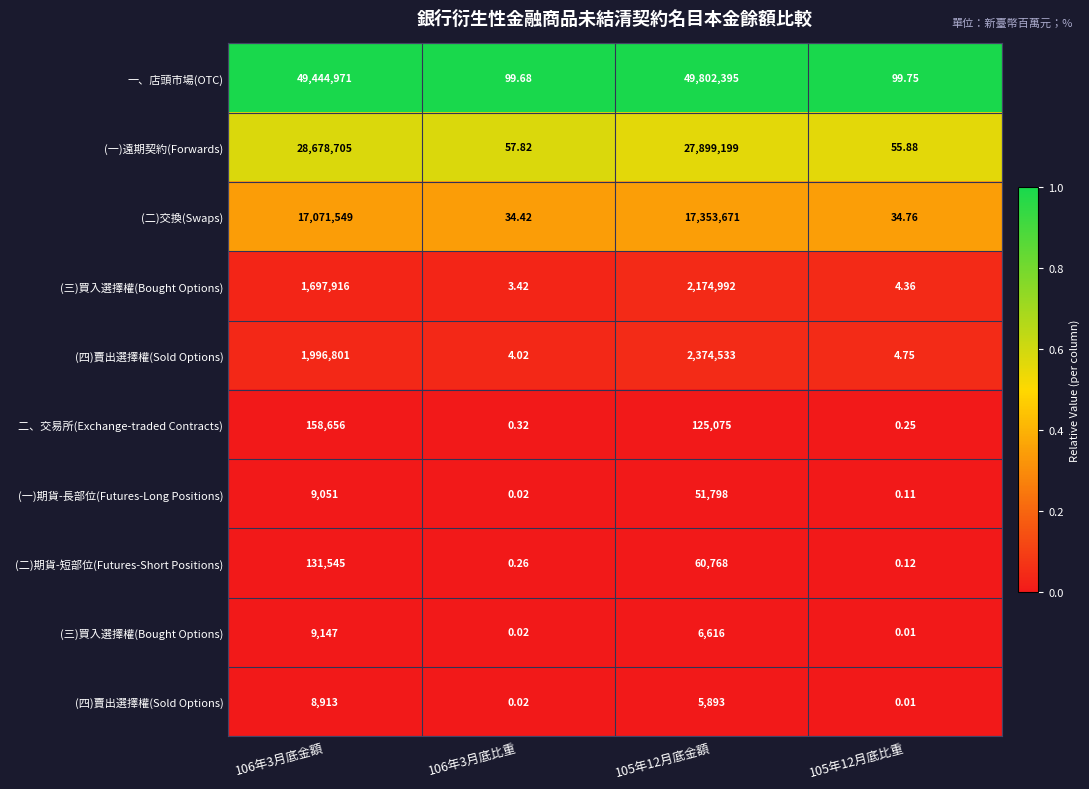

How many categories are shown in the chart?

4